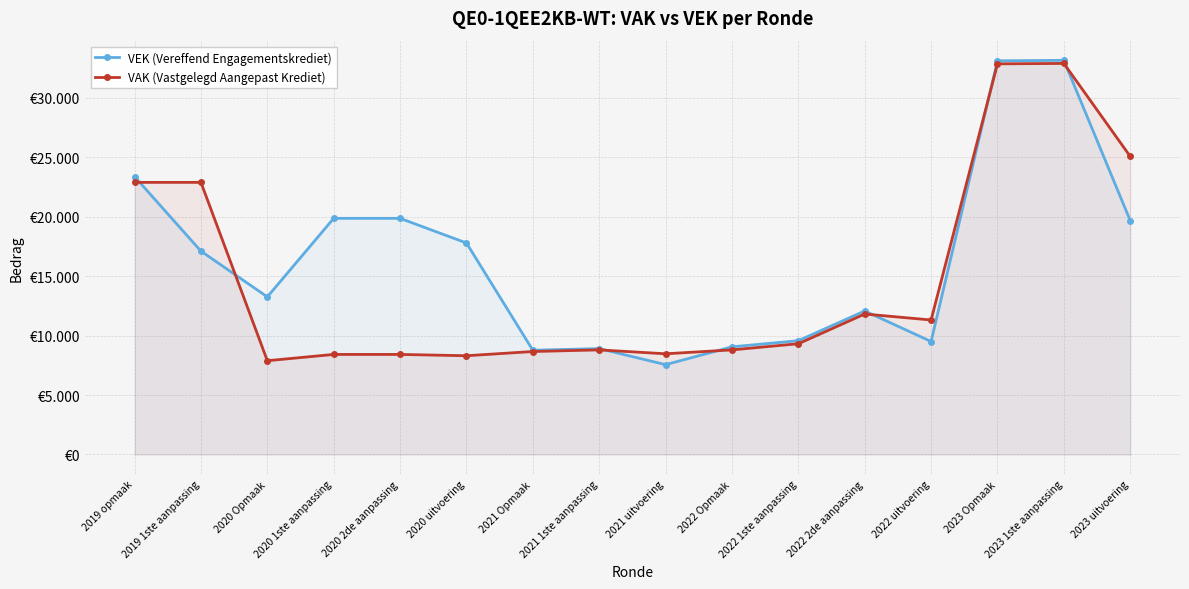

Is it true that VAK (Vastgelegd Aangepast Krediet) equals 8303 at 2020 uitvoering?

True